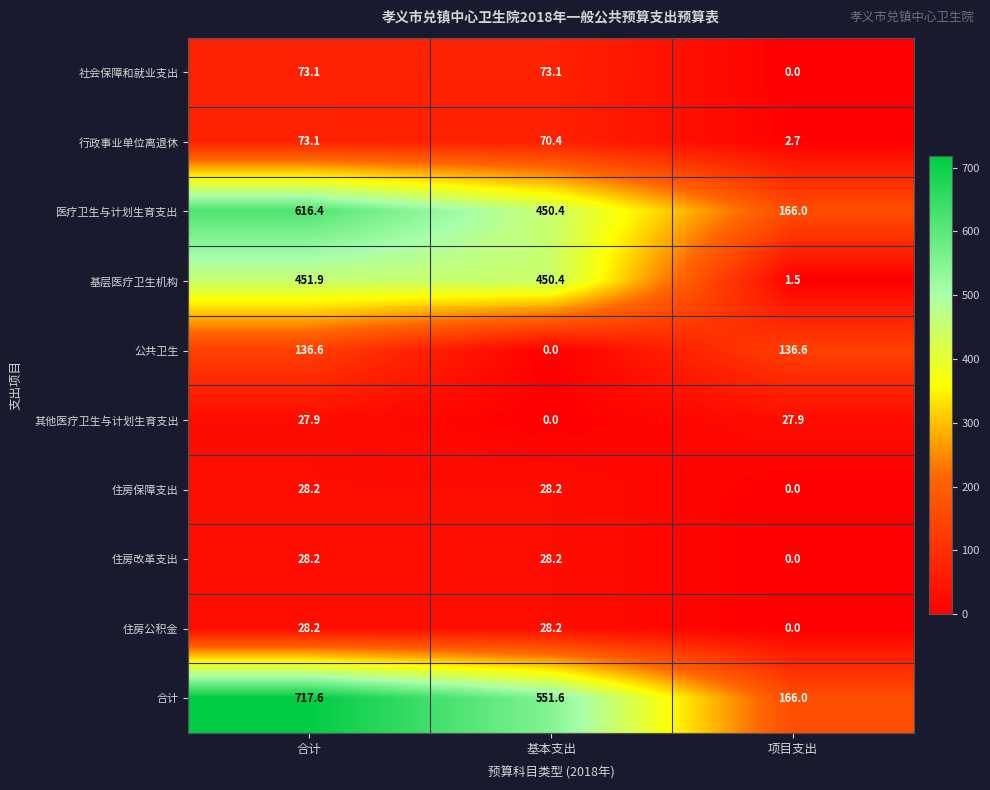

How many values in the 其他医疗卫生与计划生育支出 series exceed 27?

2